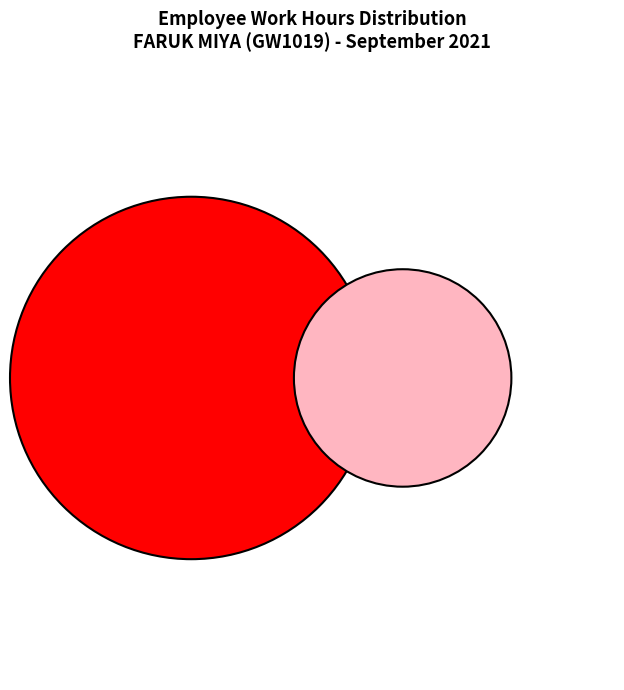

The 8-Wed slice represents 10% of the pie. True or false?

False